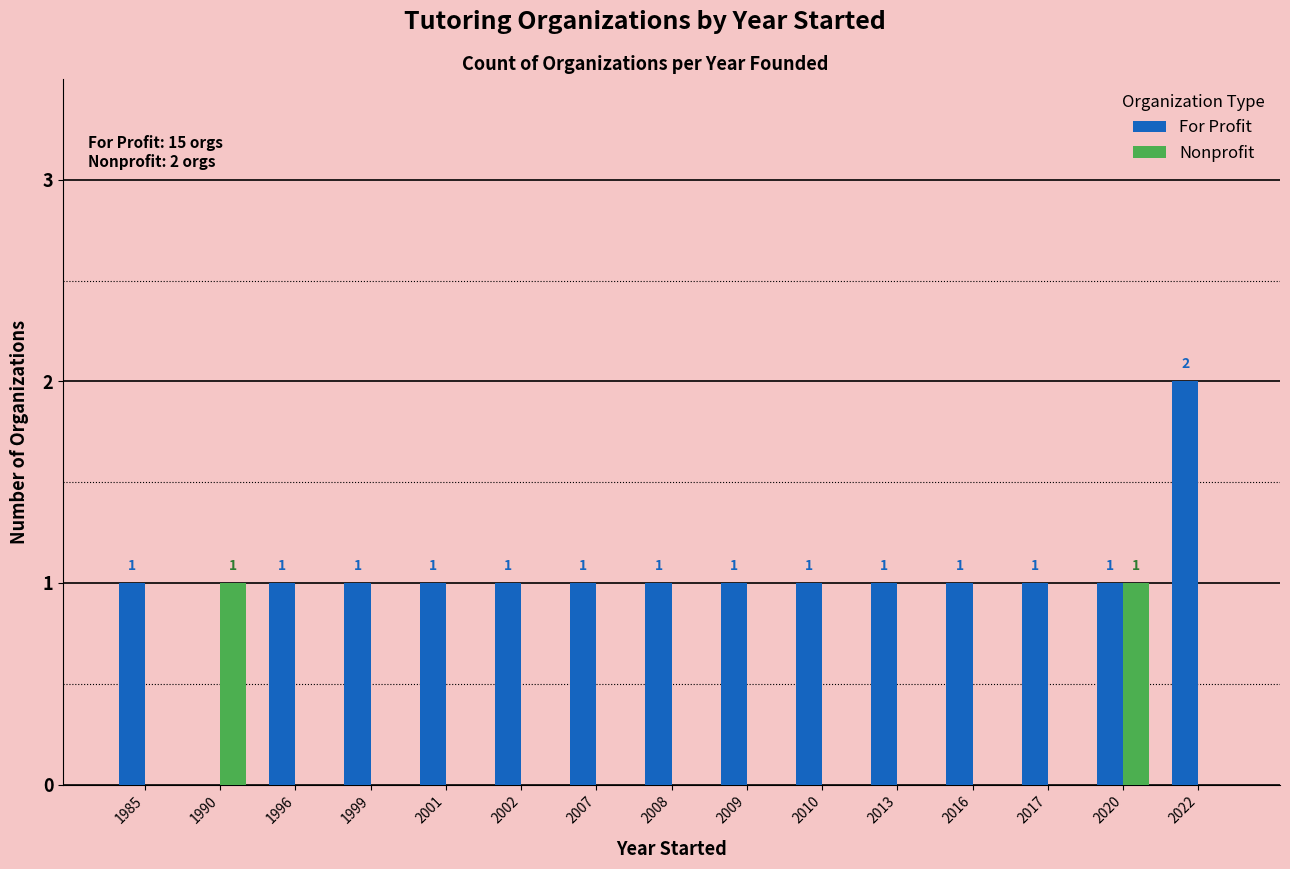

The value of For Profit at 2020 is 1. True or false?

True